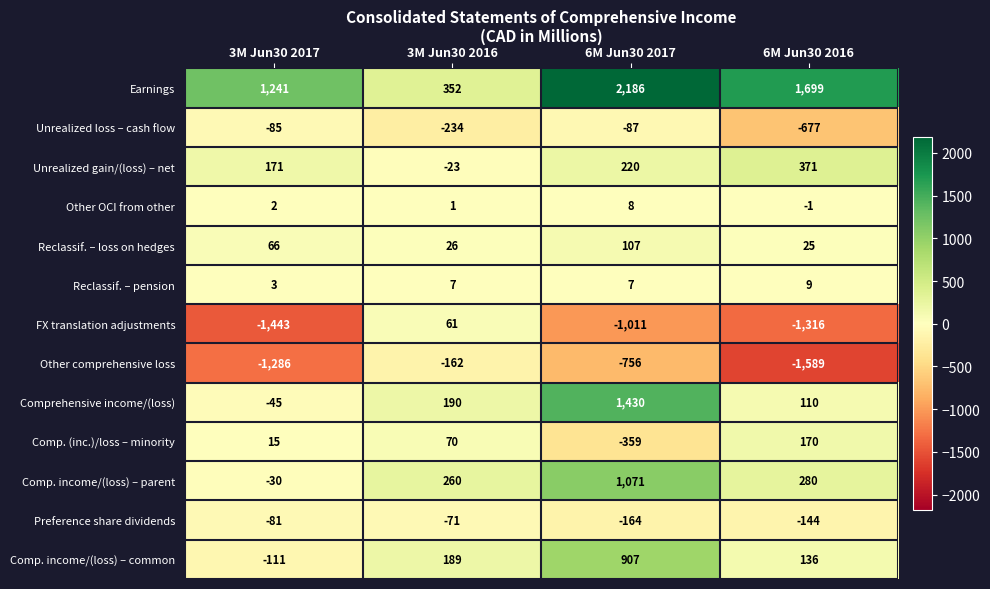

Which series changed the most between 3M Jun30 2017 and 3M Jun30 2016?

FX translation adjustments